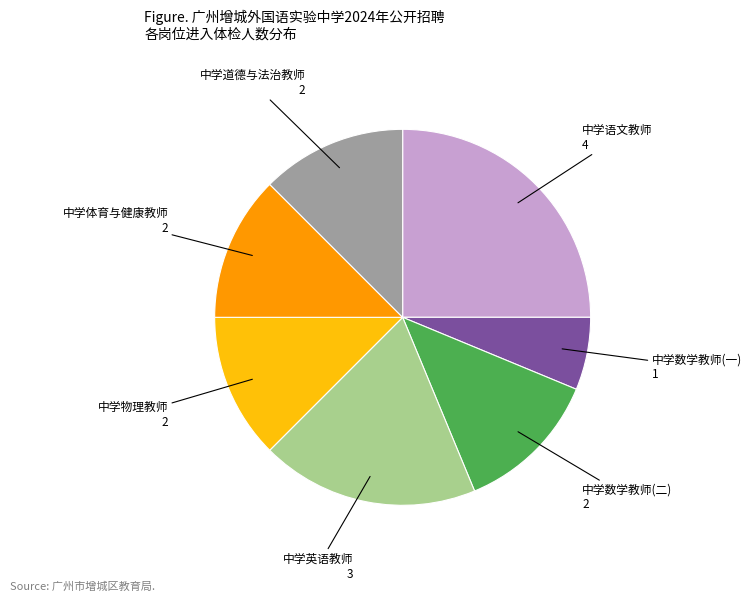

Combined, do 中学数学教师(二) and 中学道德与法治教师 account for over 50%?

No